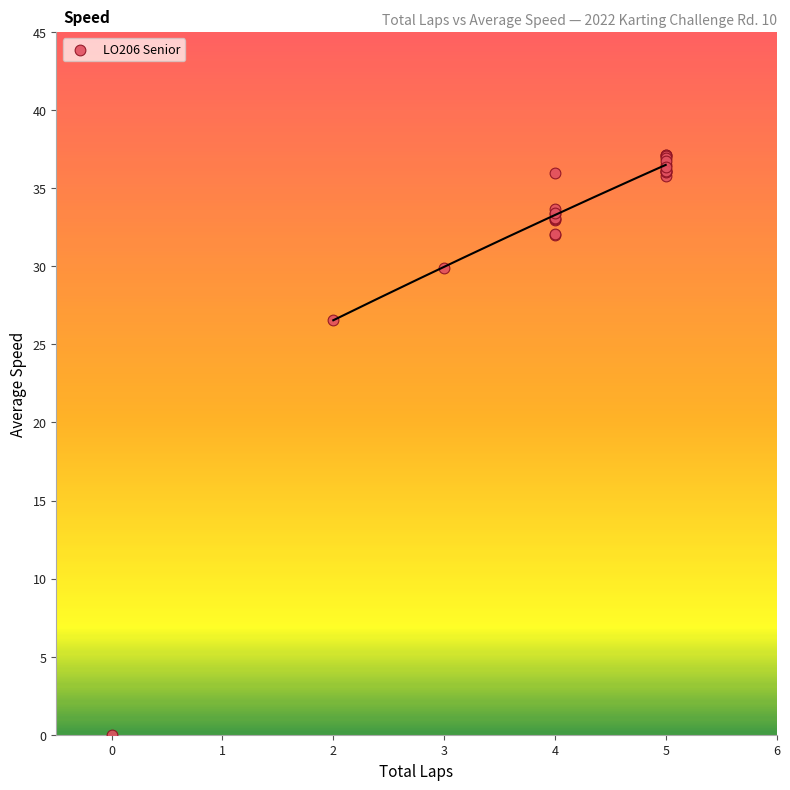

What Y value in the scatter plot is closest to 18?

26.6